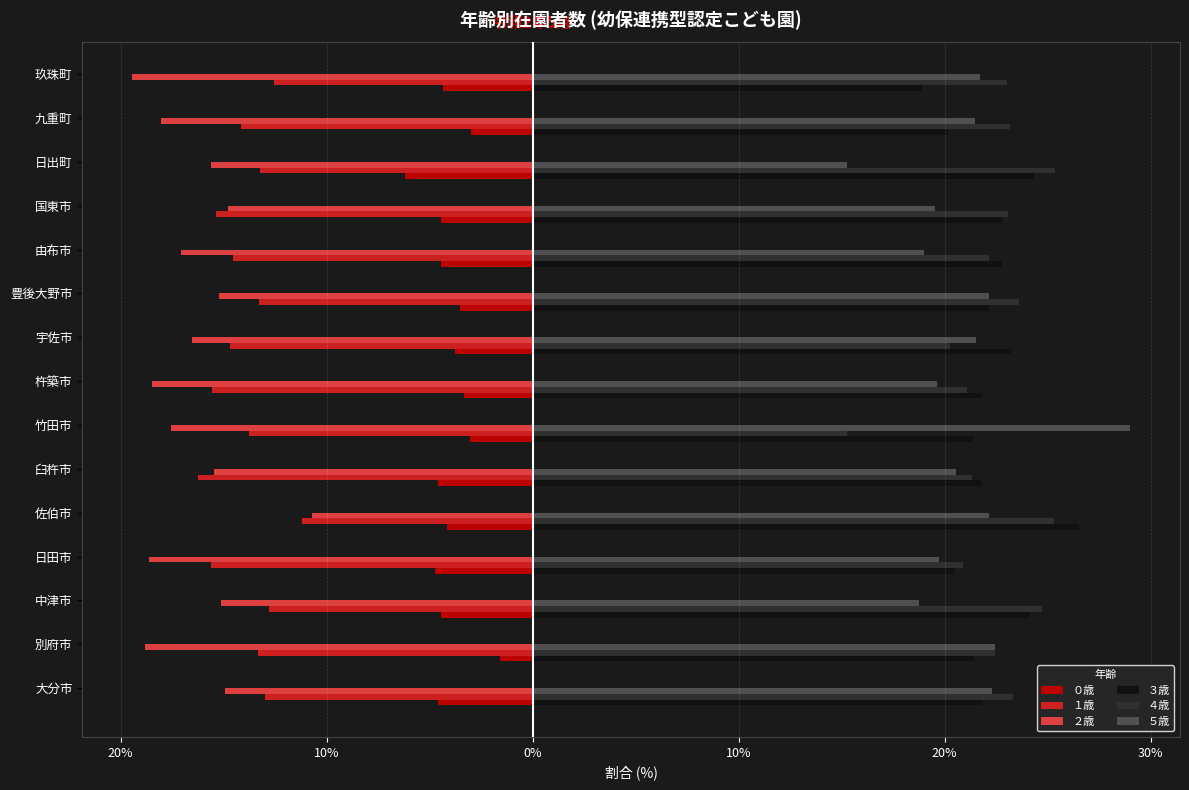

What are all the series names shown in the legend?

０歳, １歳, ２歳, ３歳, ４歳, ５歳